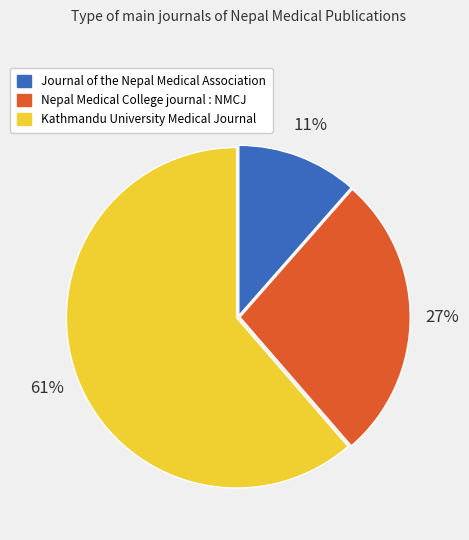

Is Kathmandu University Medical Journal the majority of the pie?

Yes